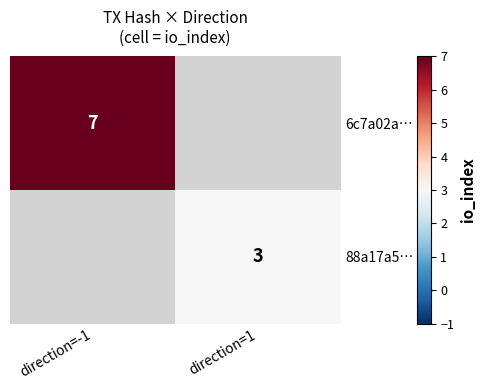

Is the value of 6c7a02a… at direction=-1 greater than the value of 88a17a5… at direction=1?

Yes